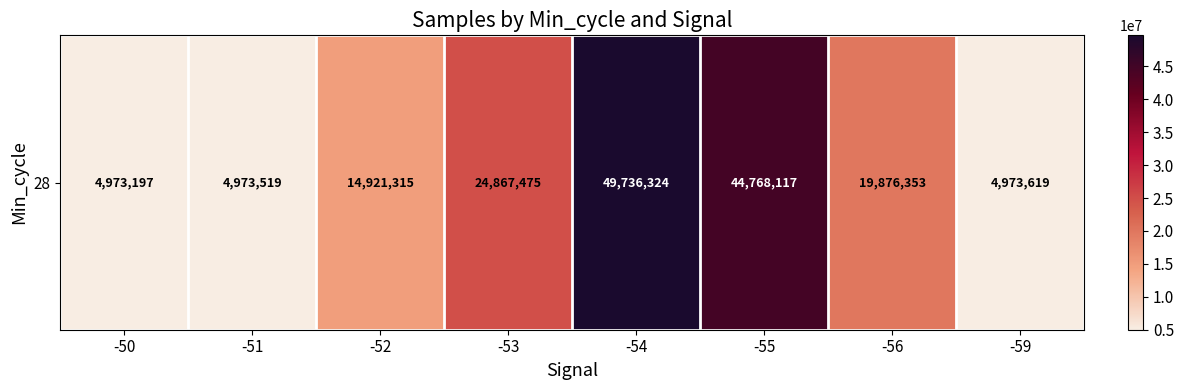

Where is the data nearest to the value 27354760?

-53